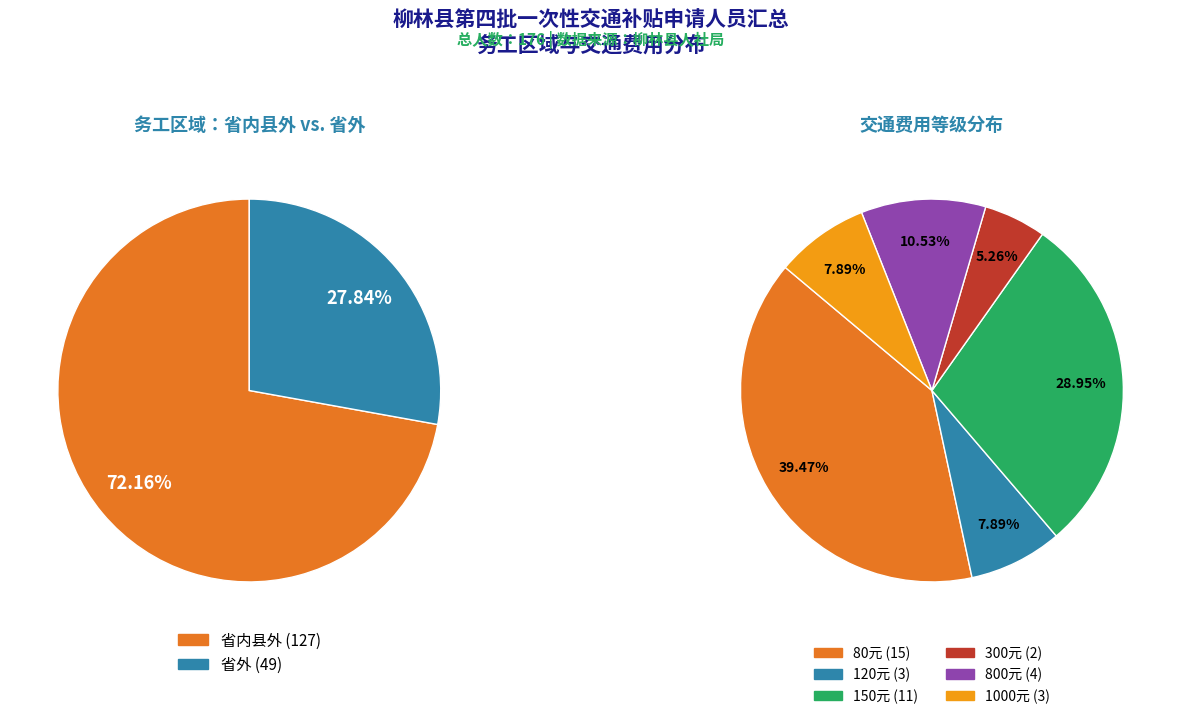

To the nearest percent, what is the difference between the largest and smallest slice percentages?

44%